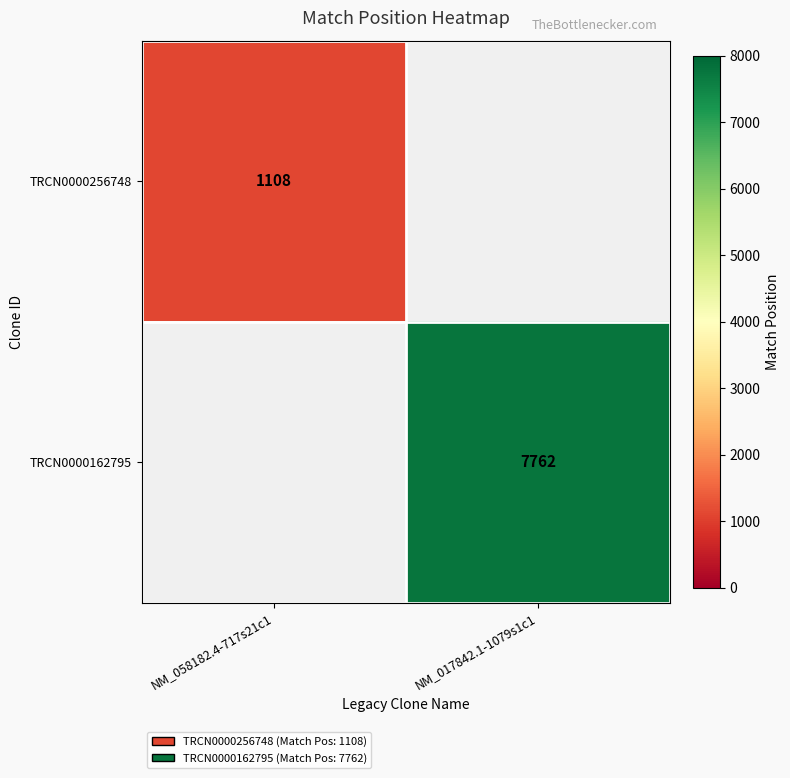

Which label corresponds to the smallest value in the chart?

NM_058182.4-717s21c1